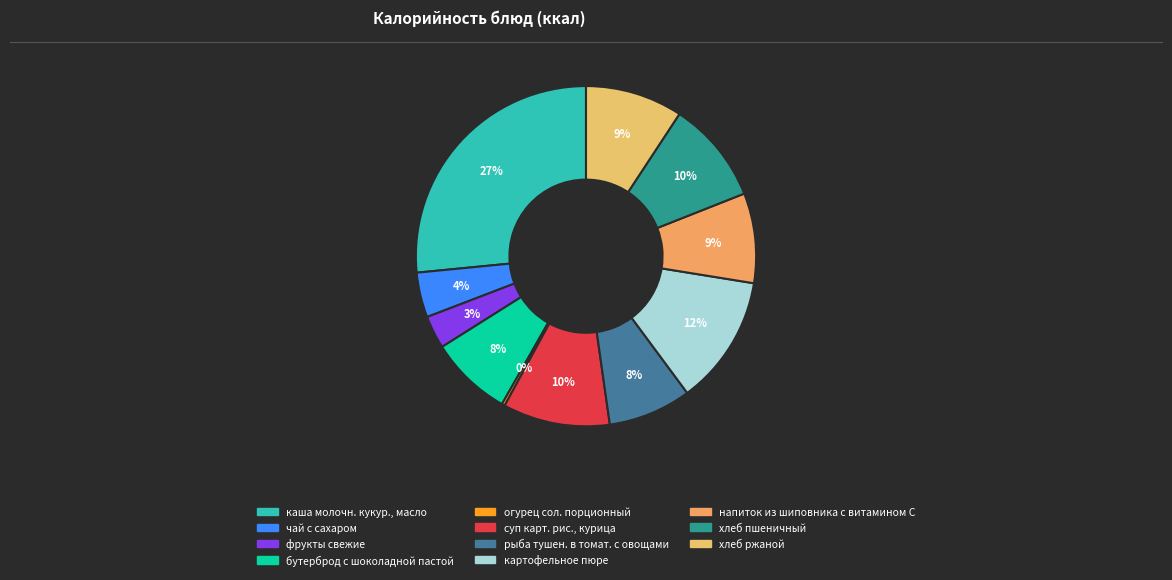

True or false: бутерброд с шоколадной пастой accounts for 8% of the total.

True